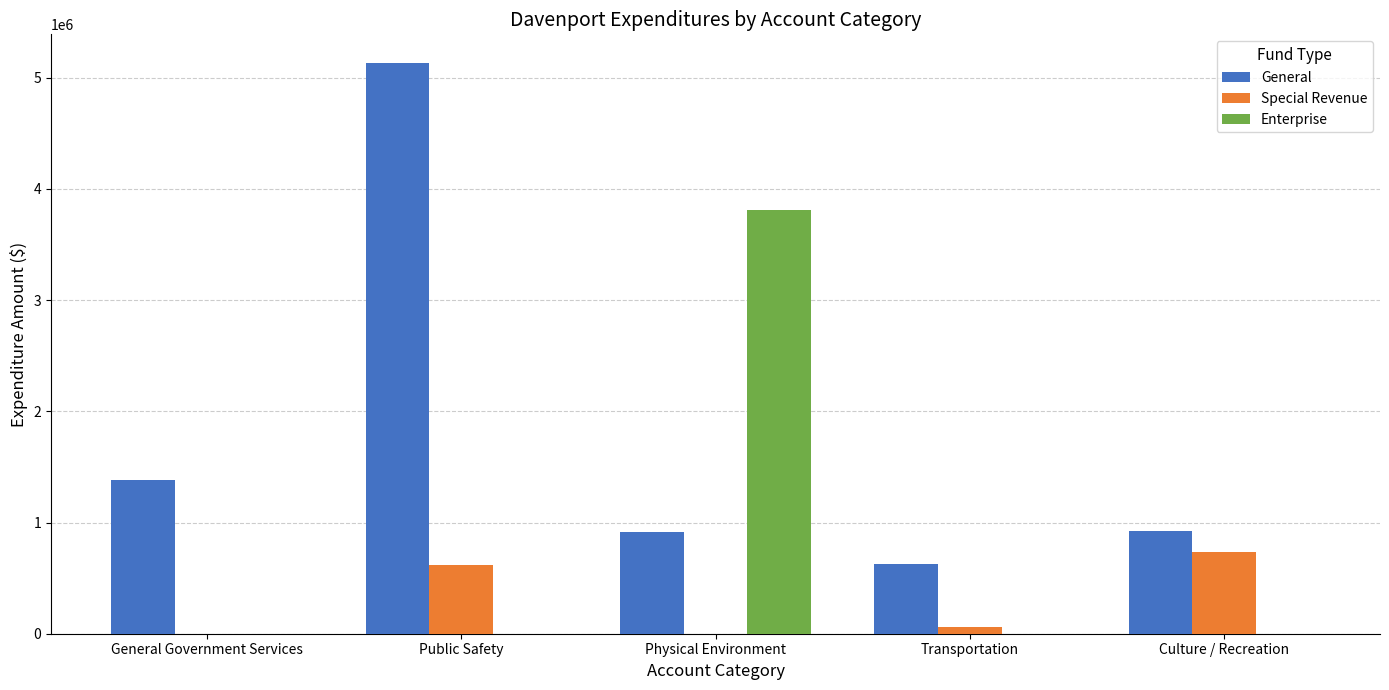

The Enterprise series shows 3810888 at Physical Environment. True or false?

True